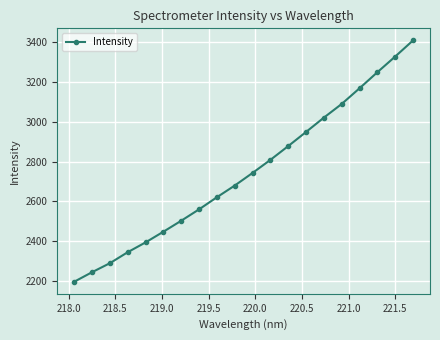

What is the value of the 16th point from the left?

3090.0